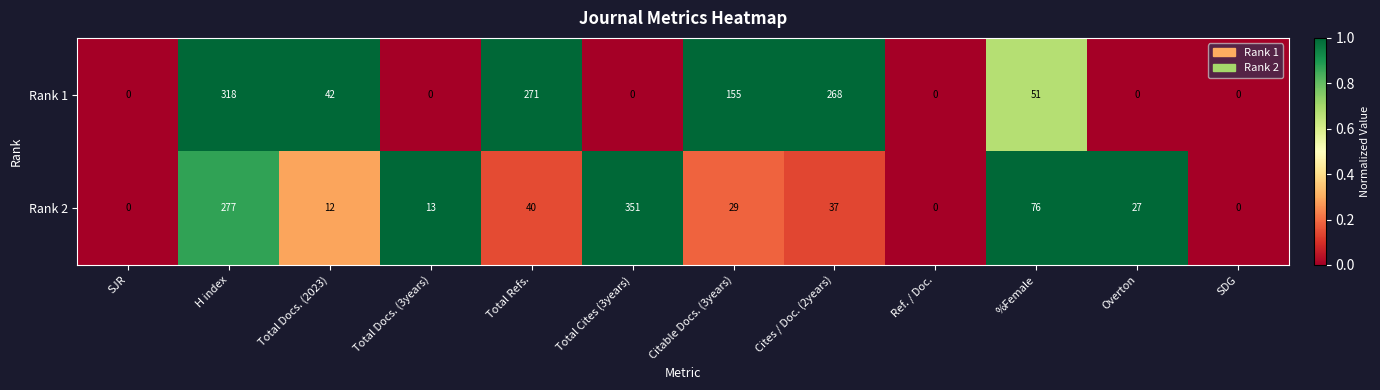

Which series changed the most between SJR and H index?

Rank 1